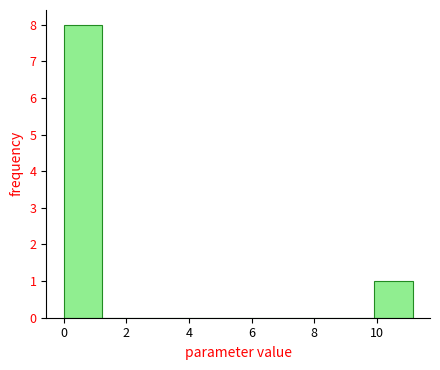

Over which range of the x-axis is the bar tallest?

0.0 to 1.2